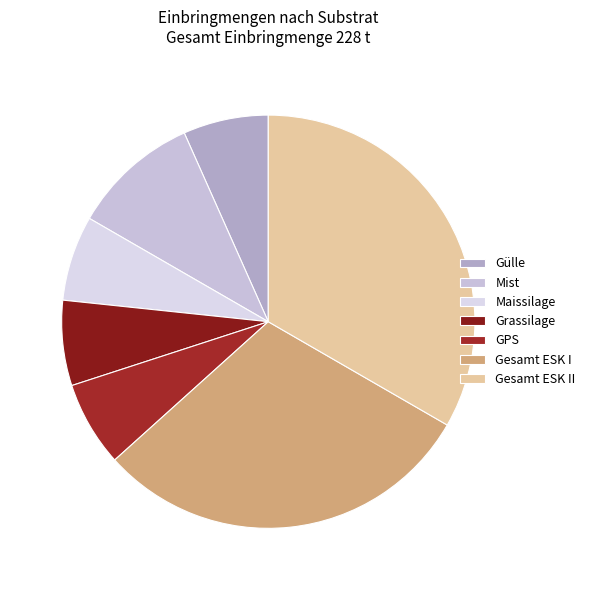

How many slices are in this pie chart?

7